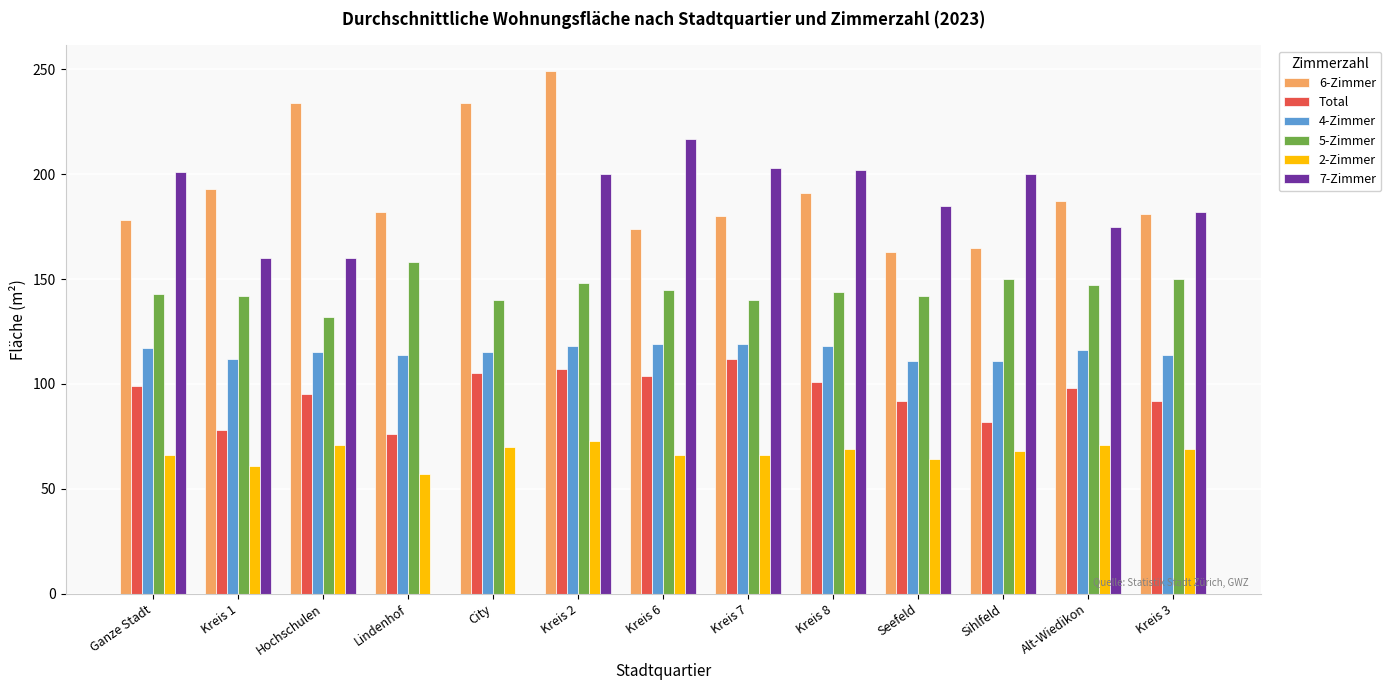

What is the label of the 9th bar from the right?

City